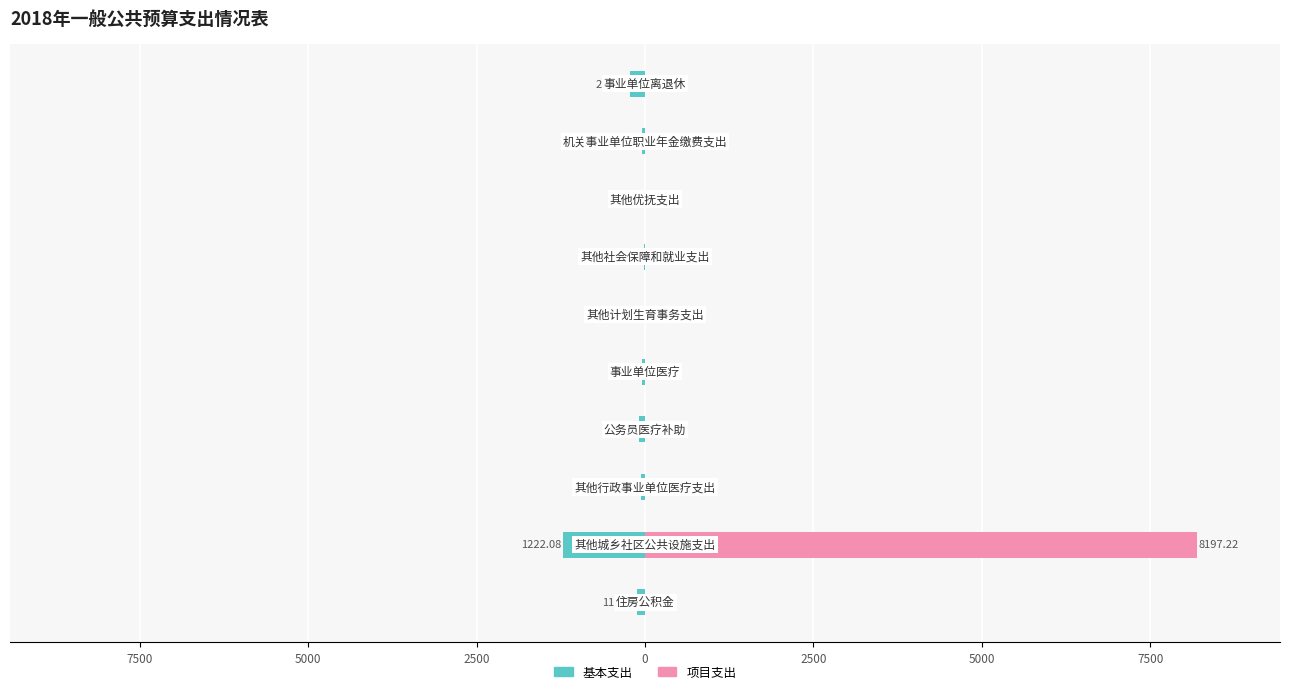

Reading left to right, extract all data points from this chart.

基本支出: -216.1	-44.2	-1.1	-10.9	-6.5	-44.2	-84.7	-58.5	-1222.1	-118.6
项目支出: 0.0	0.0	0.0	0.0	0.0	0.0	0.0	0.0	8197.2	0.0